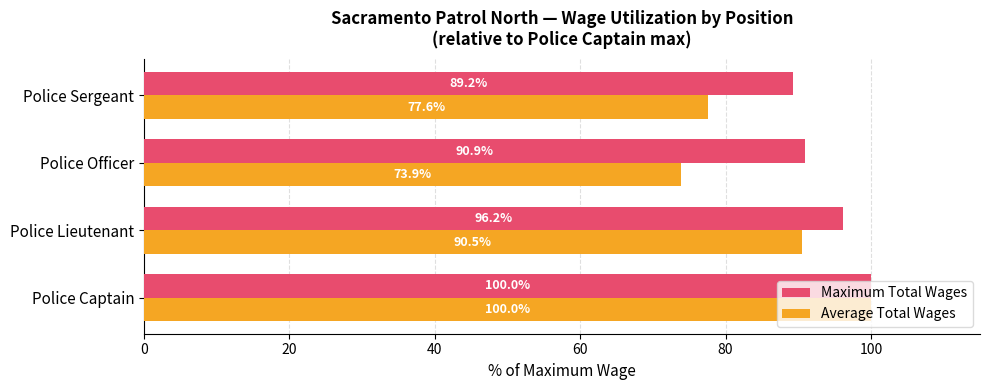

What is the spread (max minus min) of values at Police Lieutenant?

5.7